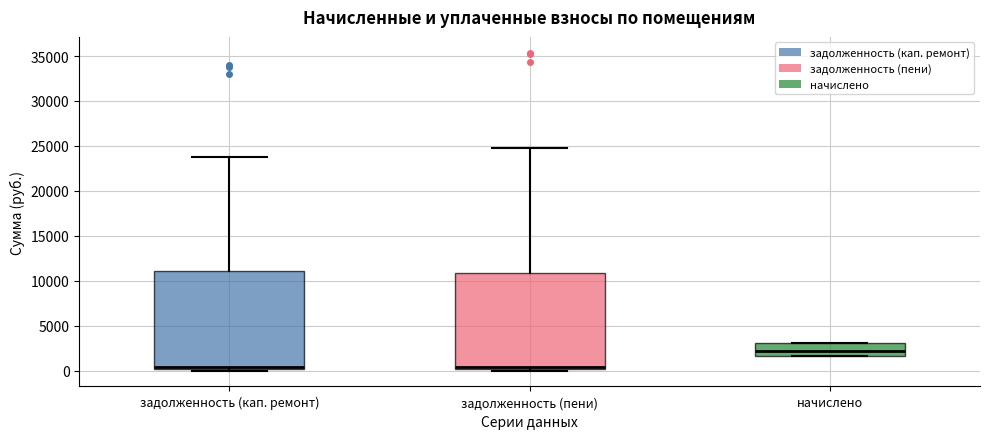

Where is the upper edge of the box for начислено on the y-axis? The values are not printed on the chart, so give them approximately, as read against the axis.

3000